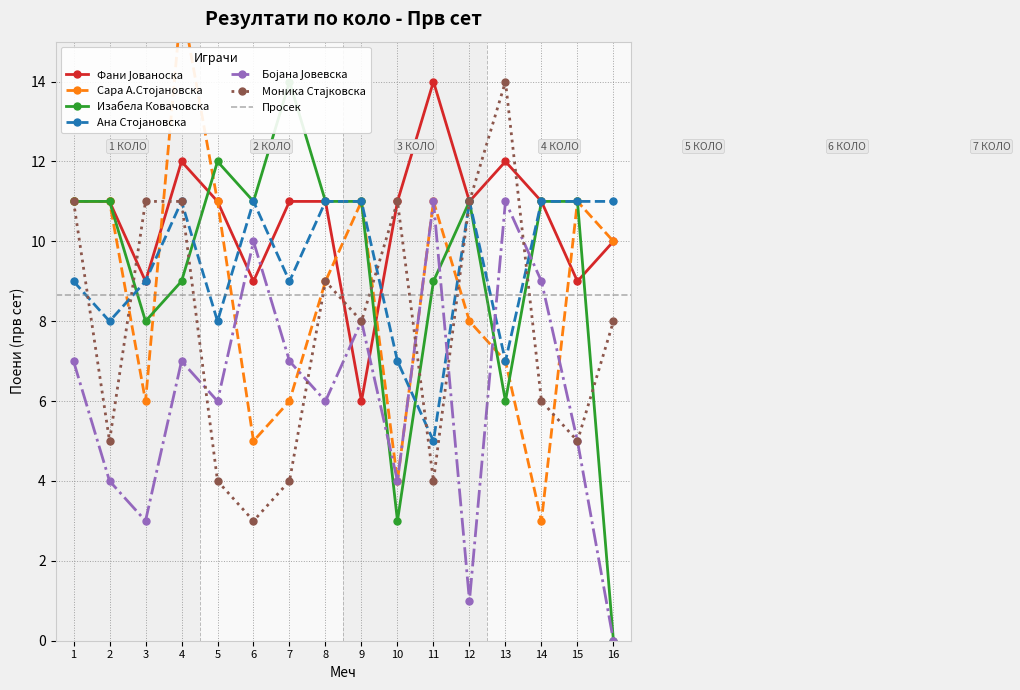

Is it true that Фани Јованоска equals 11 at 12?

True